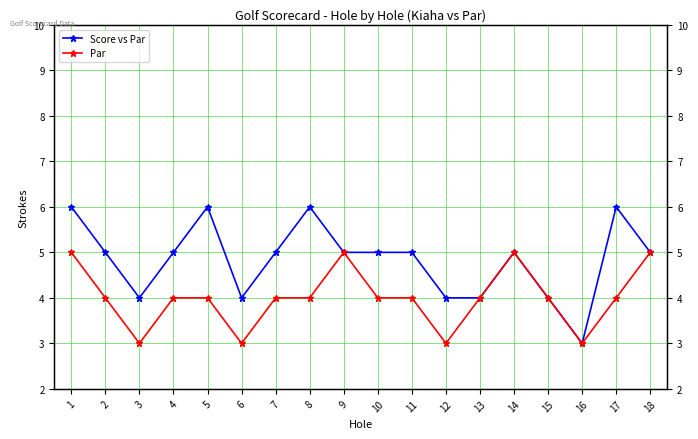

Reading left to right, extract all data points from this chart.

Score vs Par: 1=6	2=5	3=4	4=5	5=6	6=4	7=5	8=6	9=5	10=5	11=5	12=4	13=4	14=5	15=4	16=3	17=6	18=5
Par: 1=5	2=4	3=3	4=4	5=4	6=3	7=4	8=4	9=5	10=4	11=4	12=3	13=4	14=5	15=4	16=3	17=4	18=5